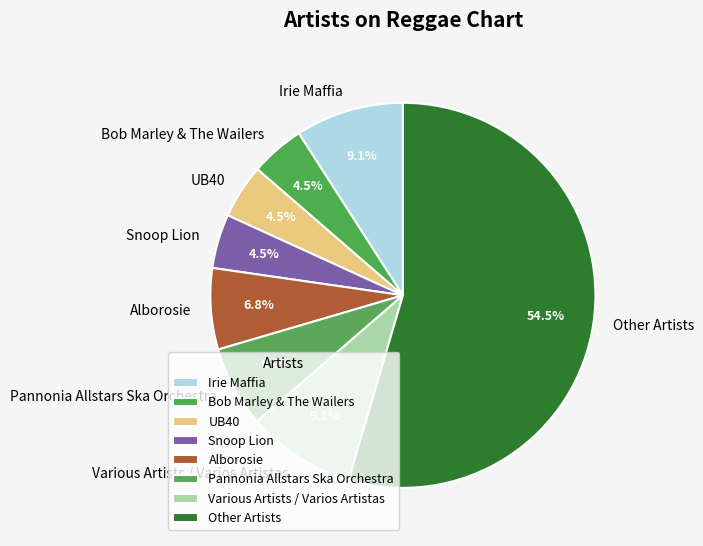

What is the largest slice in the pie chart?

Other Artists